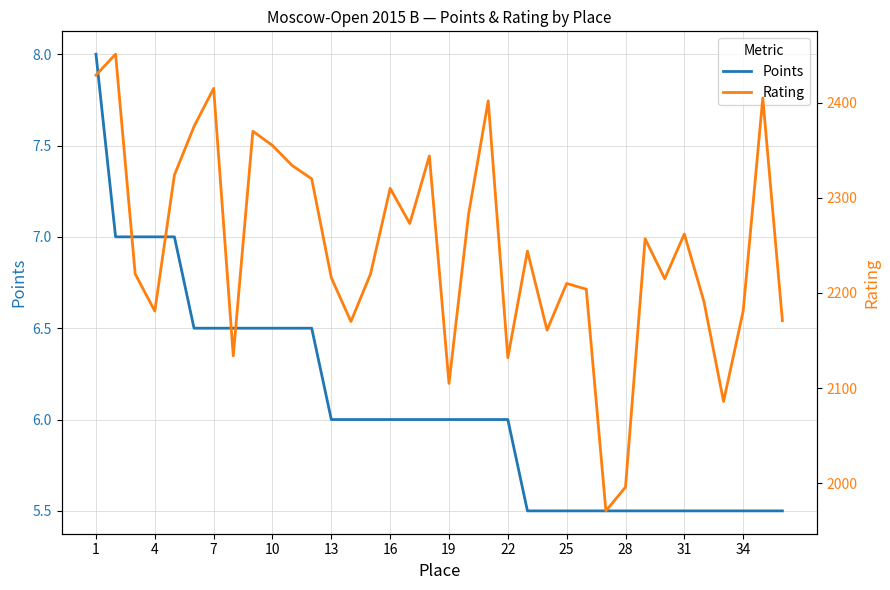

What is the approximate value of Points at 25?

5.5